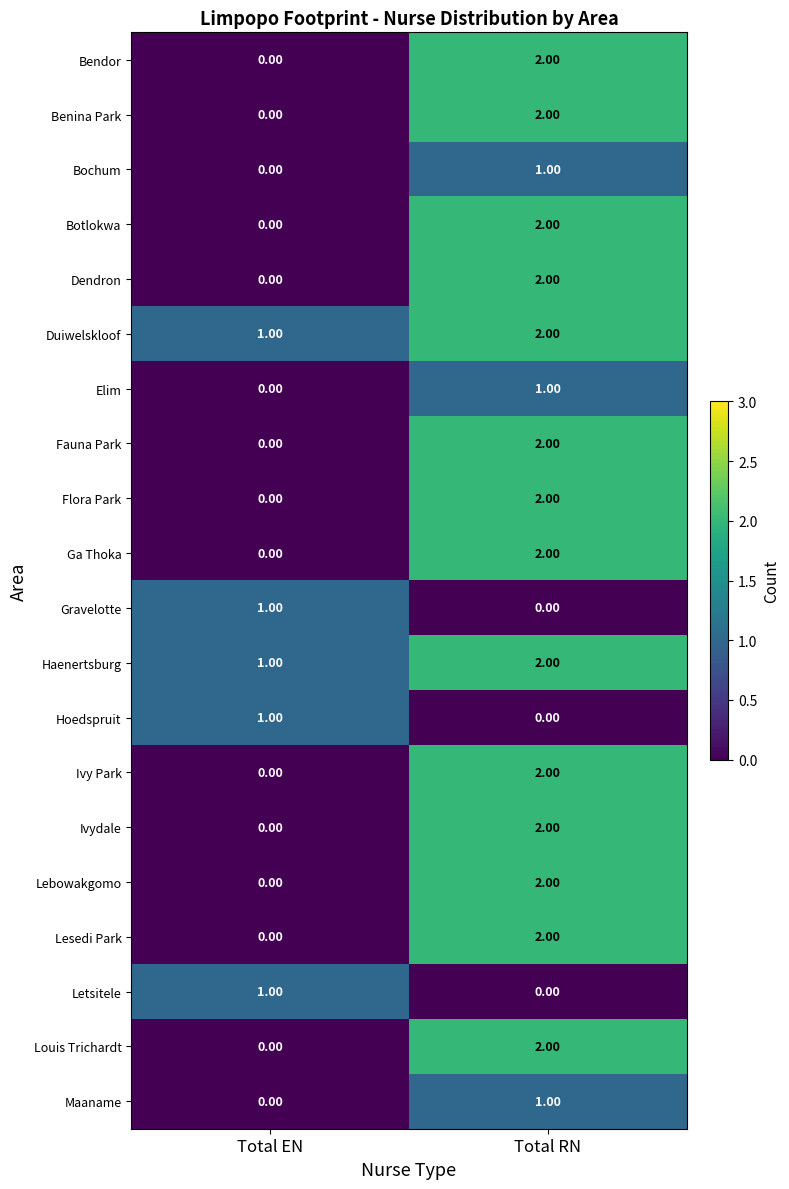

List the labels in order of Duiwelskloof value, smallest first.

Total EN, Total RN